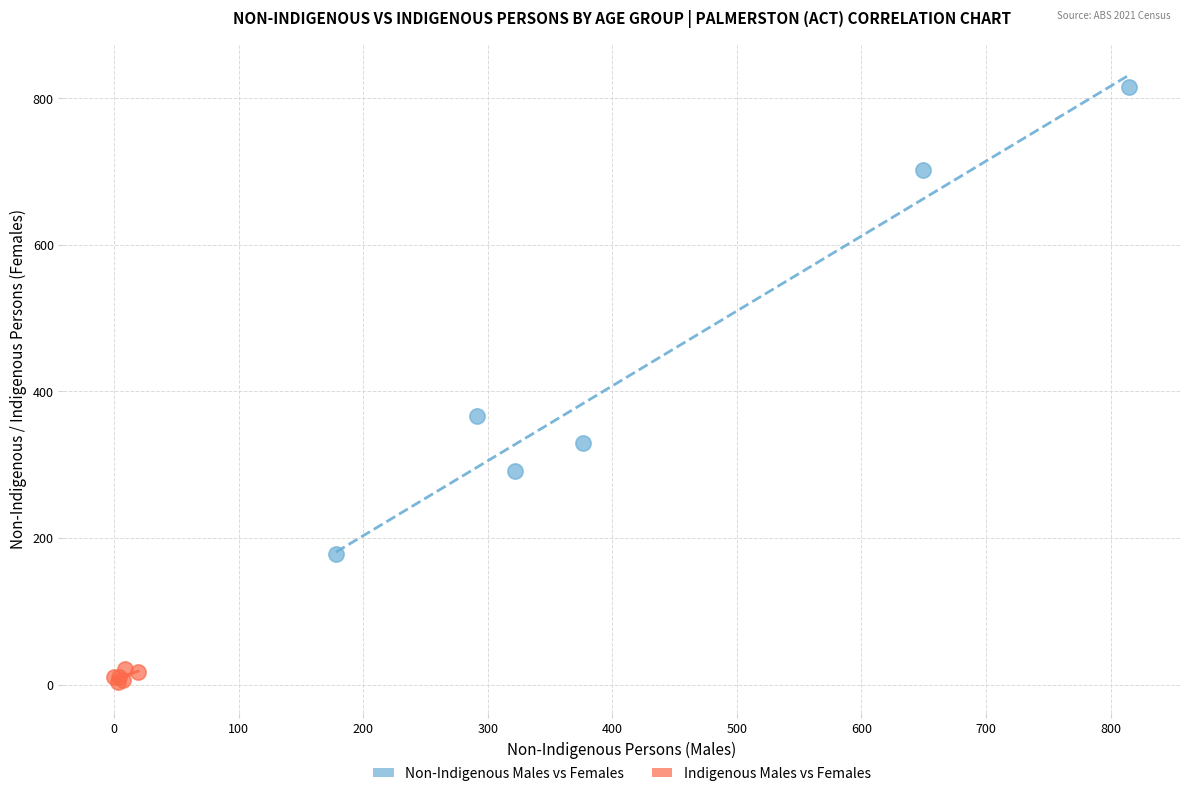

Which series reaches the maximum Y coordinate?

Non-Indigenous Males vs Females